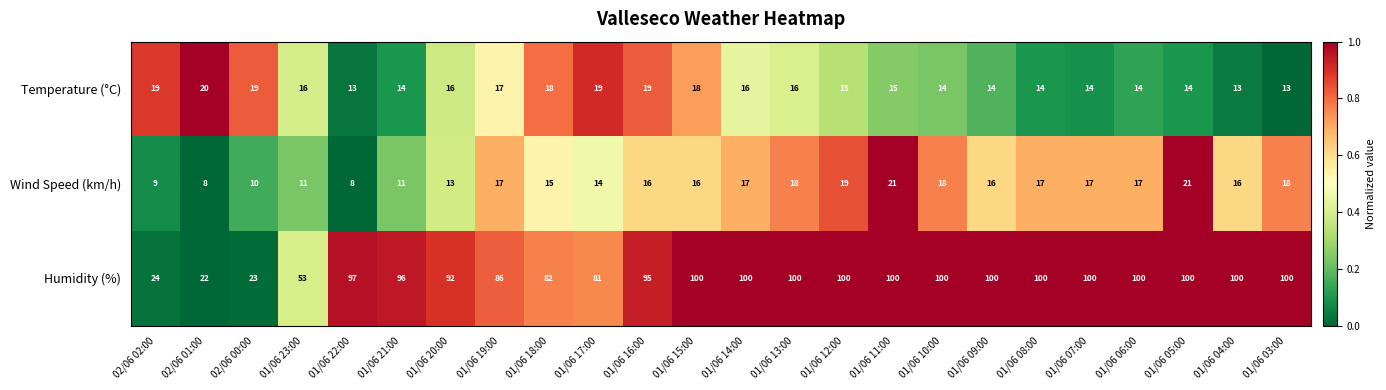

List the series in order of their peak value, highest first.

Humidity (%), Wind Speed (km/h), Temperature (°C)